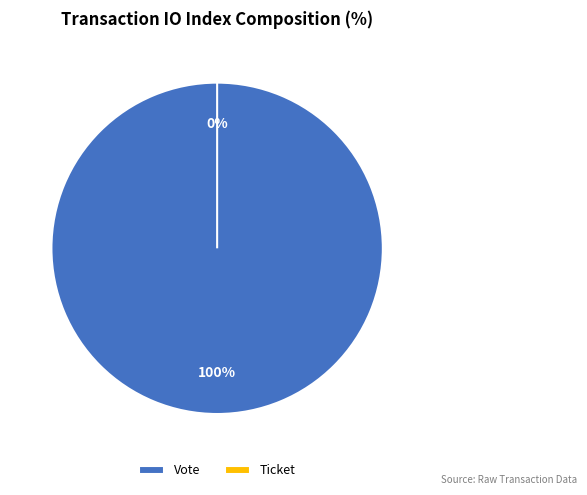

How many segments does this pie chart have?

2